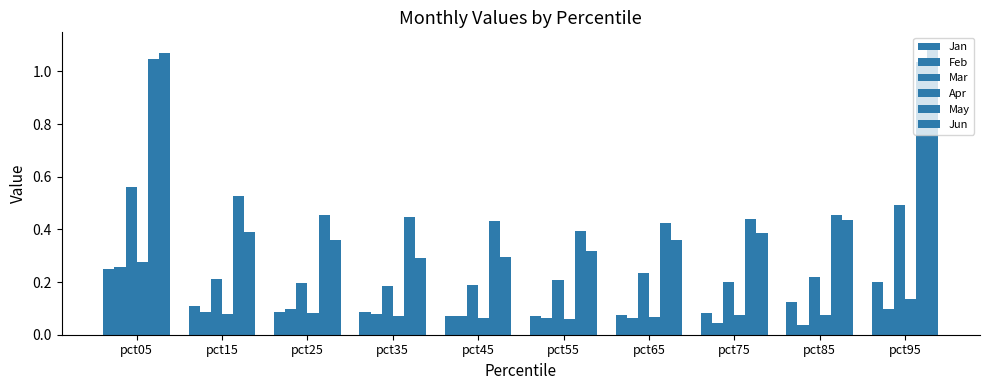

What is the spread (max minus min) of values at pct15?

0.4